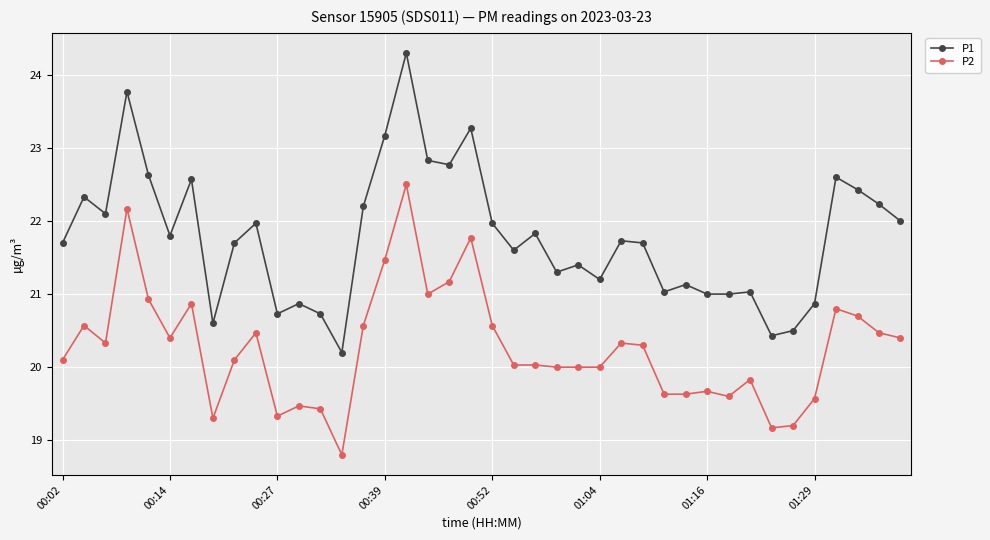

What is the difference between the maximum and minimum values in the P2 series?

3.7